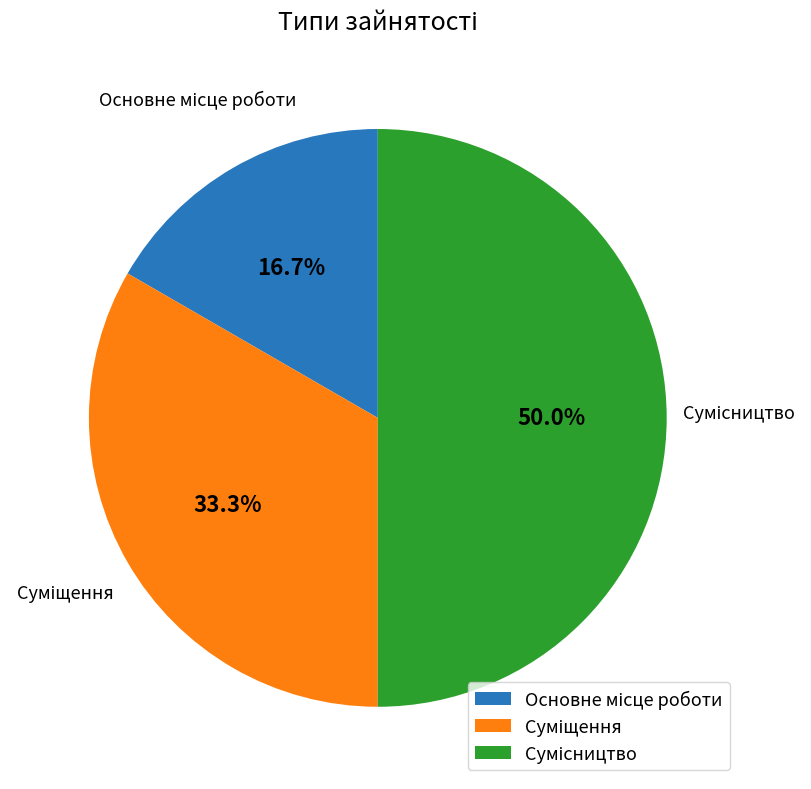

Count the number of slices in the pie.

3